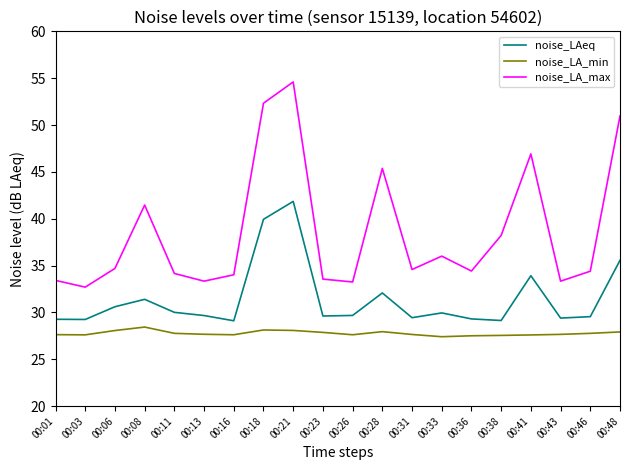

True or false: noise_LA_max and noise_LAeq intersect in this chart.

False